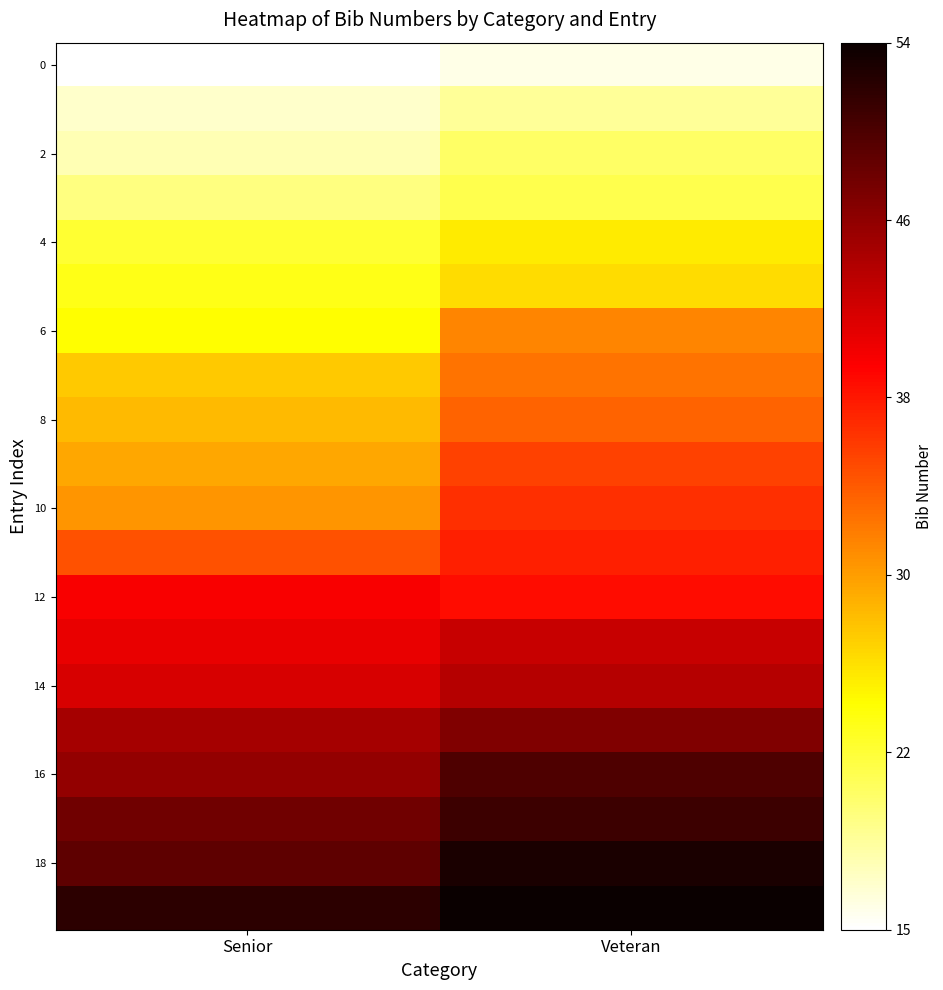

At which category is the sum across all series the highest?

Veteran